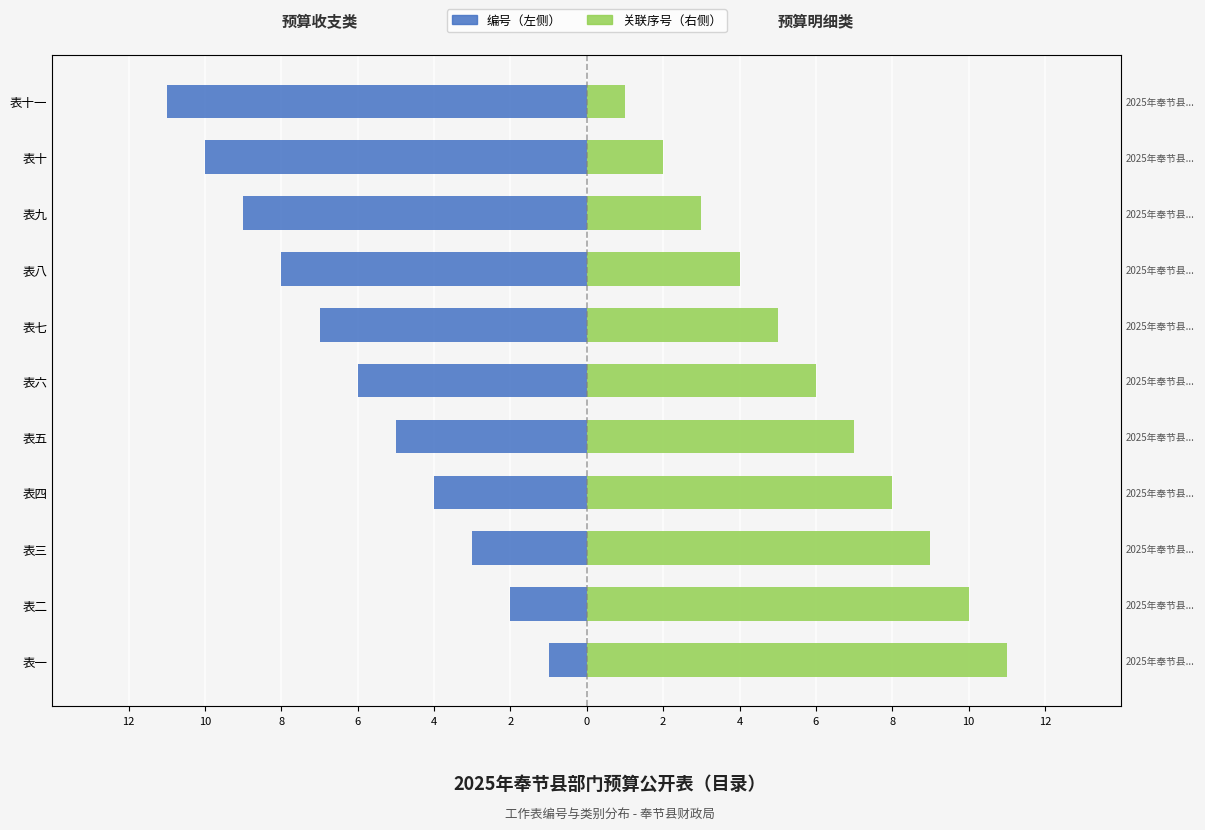

What is the difference between the 关联序号（右） values at 表四 and 表八?

4